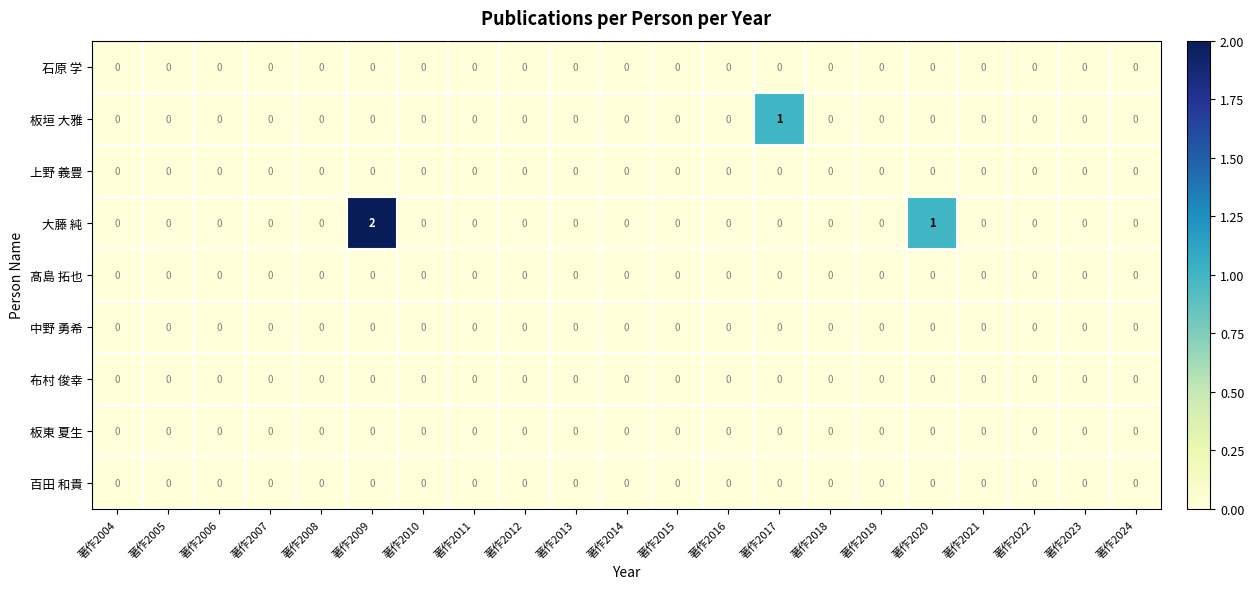

The value of 板垣 大雅 at 著作2014 is 0. True or false?

True